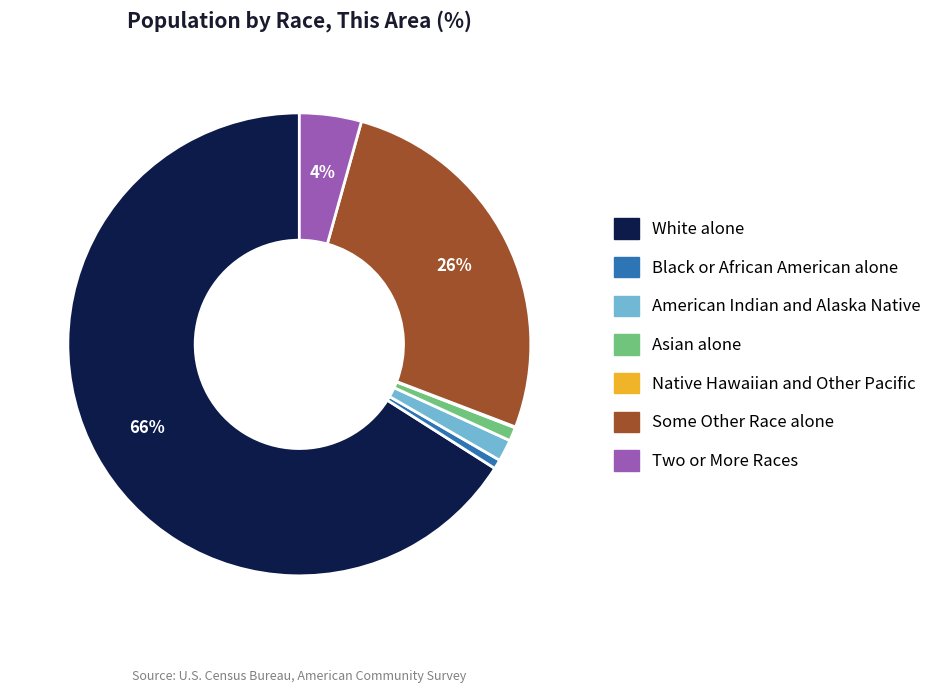

Is it true that Some Other Race alone is 26% of the pie?

True